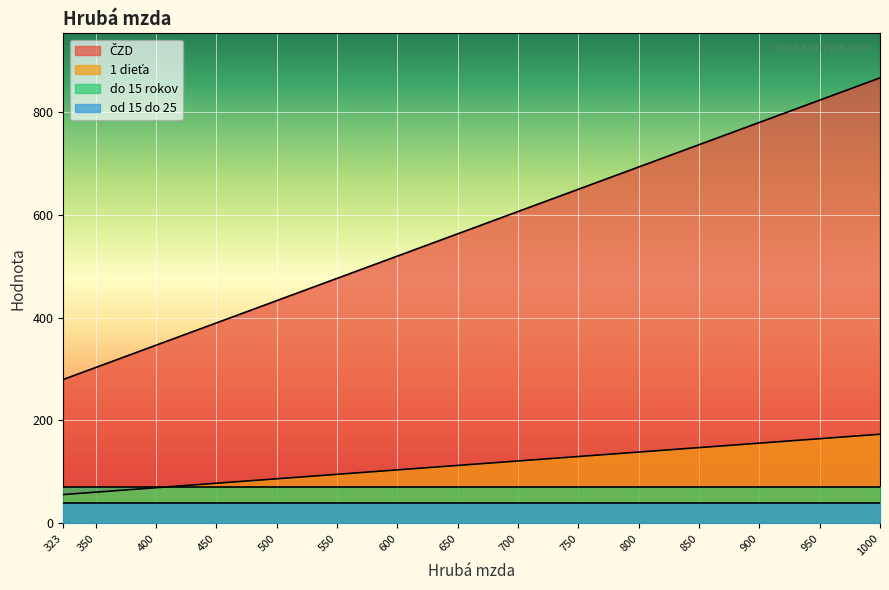

Is the value of ČZD at 450 greater than the value of 1 dieťa at 500?

Yes